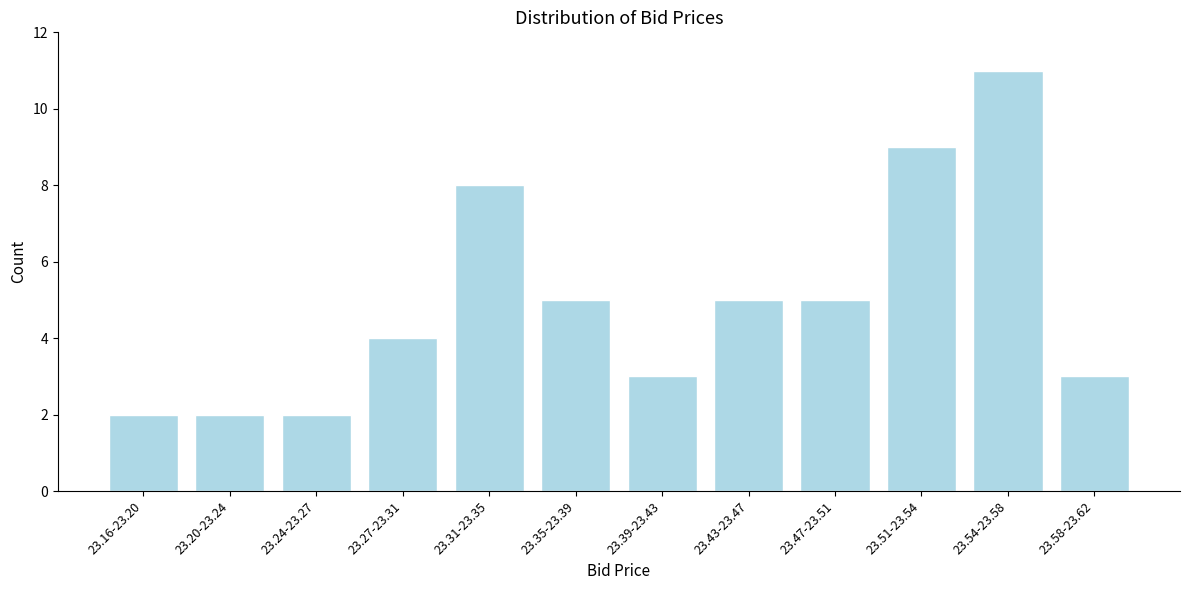

Reading right to left, extract all data points from this chart.

3	11	9	5	5	3	5	8	4	2	2	2